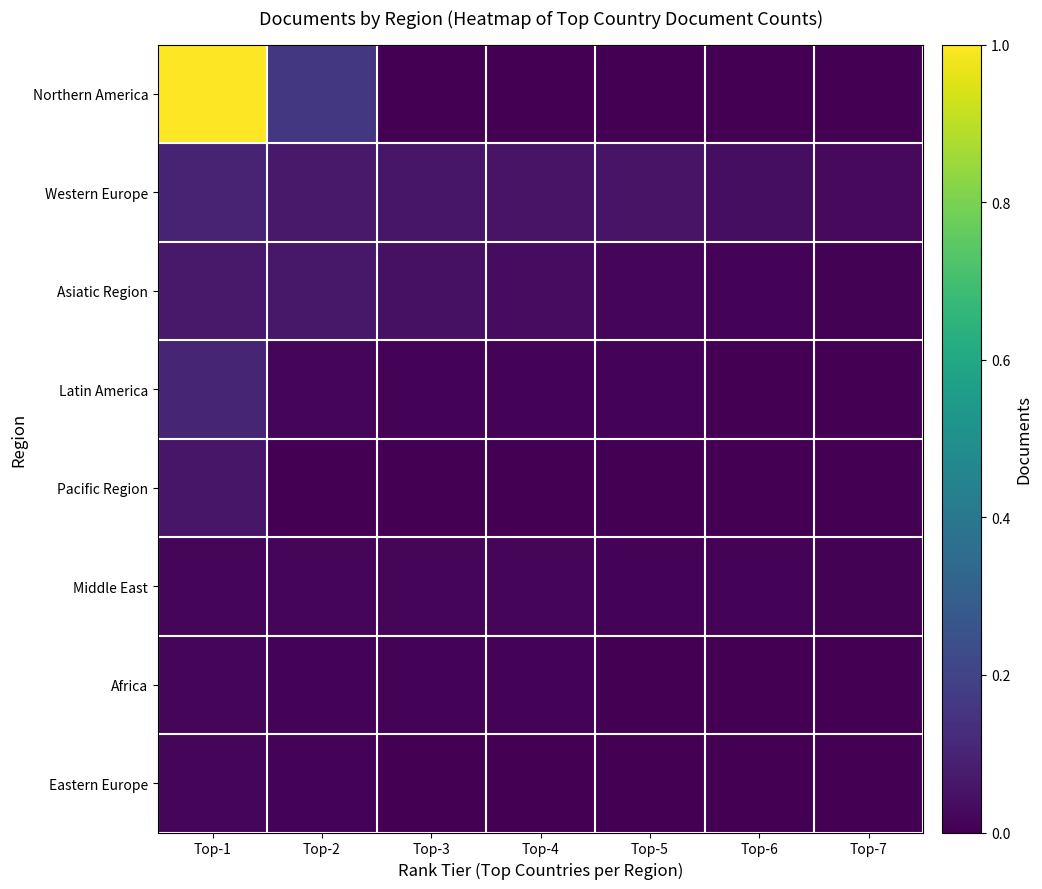

At which category is the sum across all series the highest?

Top-1